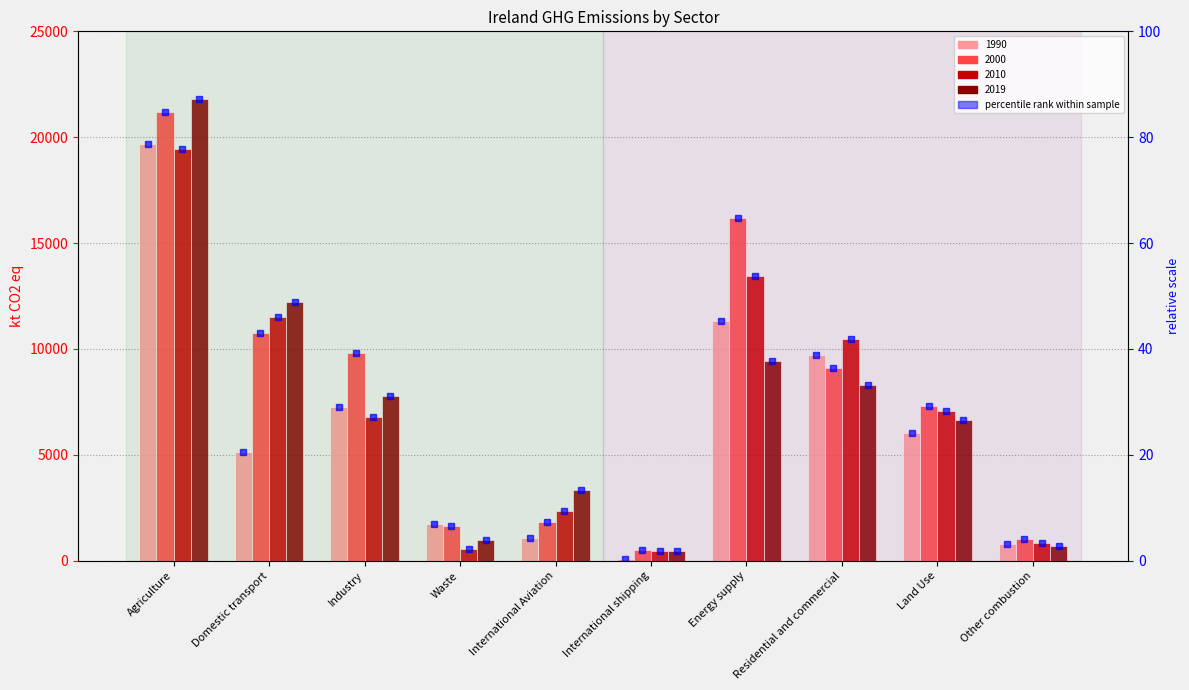

Is the value of 2019 at International shipping greater than the value of 2000 at Energy supply?

No